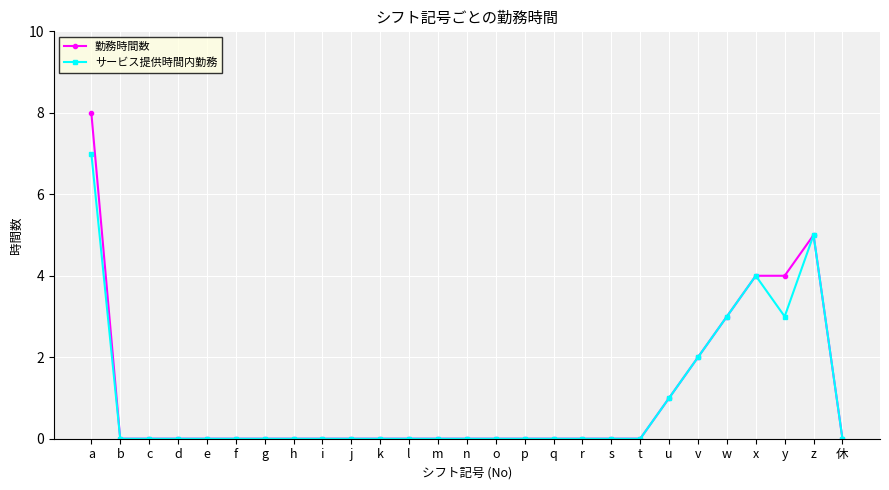

Rank the series by their maximum value, from highest to lowest.

勤務時間数, サービス提供時間内勤務